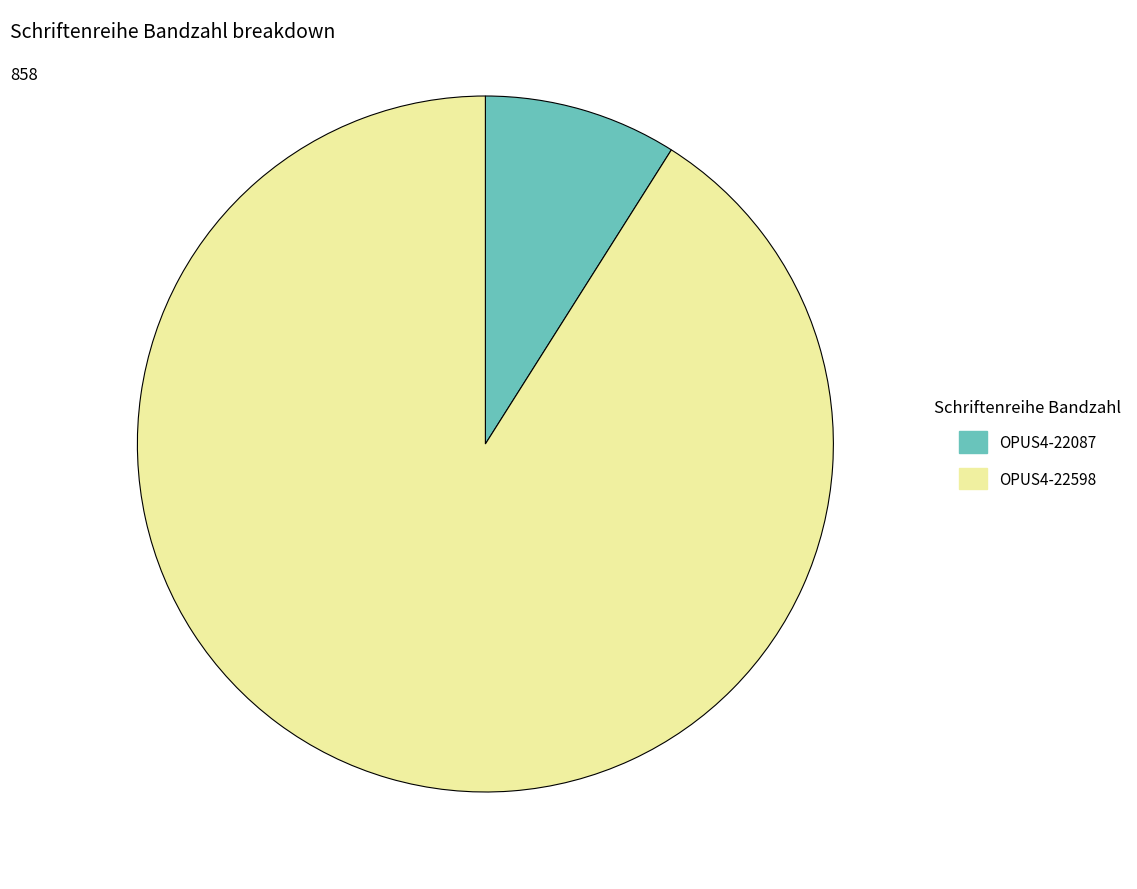

The OPUS4-22087 slice represents 20% of the pie. True or false?

False